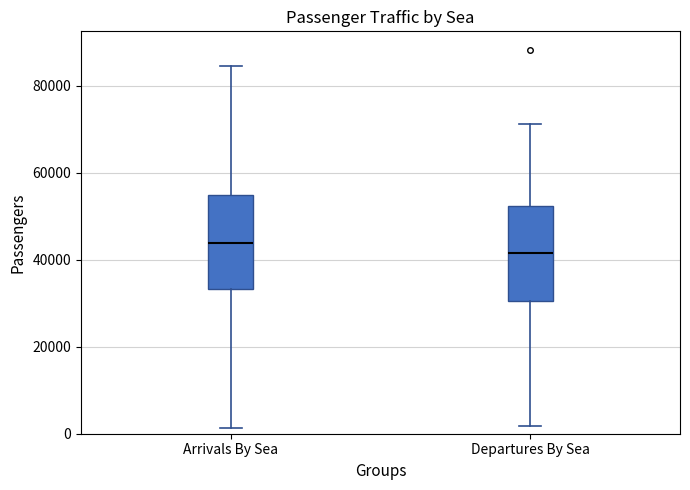

Reading left to right, read every box against the y-axis: the position of its median line, the range the box covers, and the ends of its whiskers. The values are not printed on the chart, so give them approximately, as read against the axis.

Arrivals By Sea: median 44000, box 34000 to 54000, whiskers 2000 to 84000
Departures By Sea: median 42000, box 30000 to 52000, whiskers 2000 to 72000